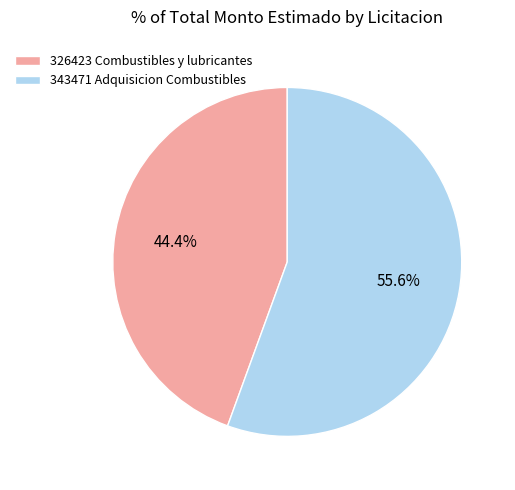

What percentage do 343471 Adquisicion Combustibles and 326423 Combustibles y lubricantes together represent?

100.0%